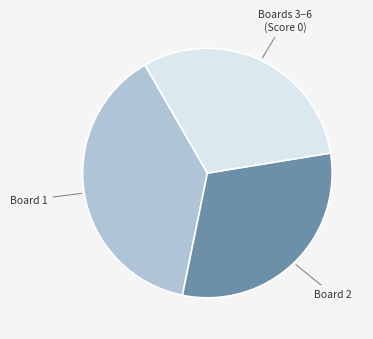

Is there any slice that represents more than half of the pie?

No